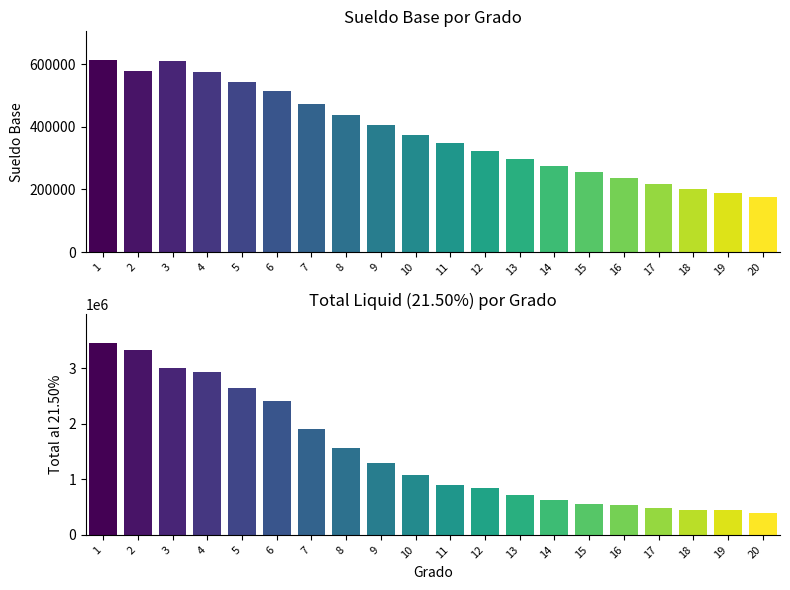

What is the sum of the Total al 21.50% (top) values at 8 and 16?

2103282